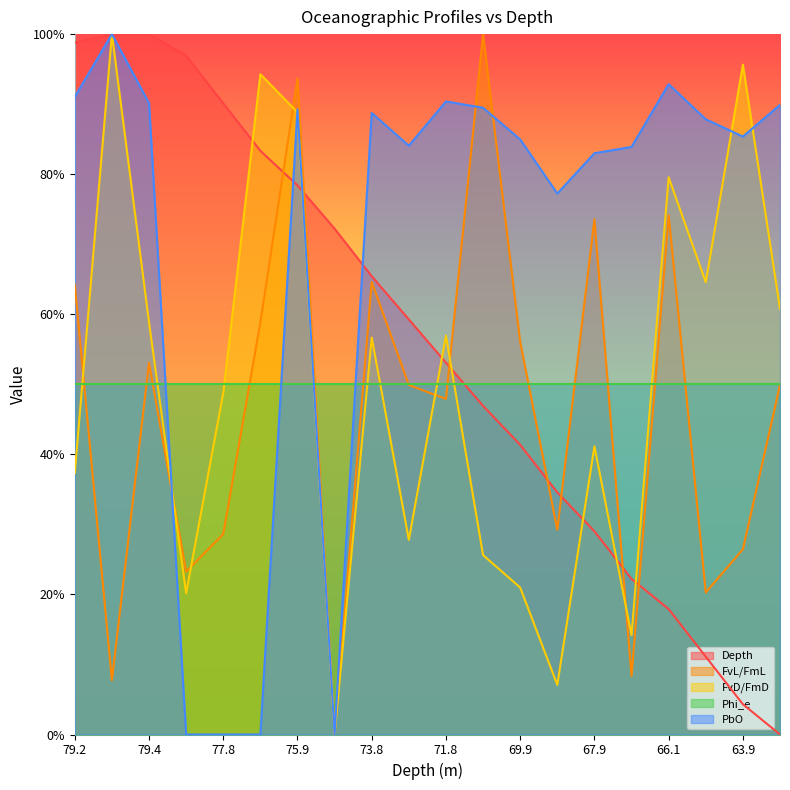

Does the chart display data point markers on the line(s)?

No